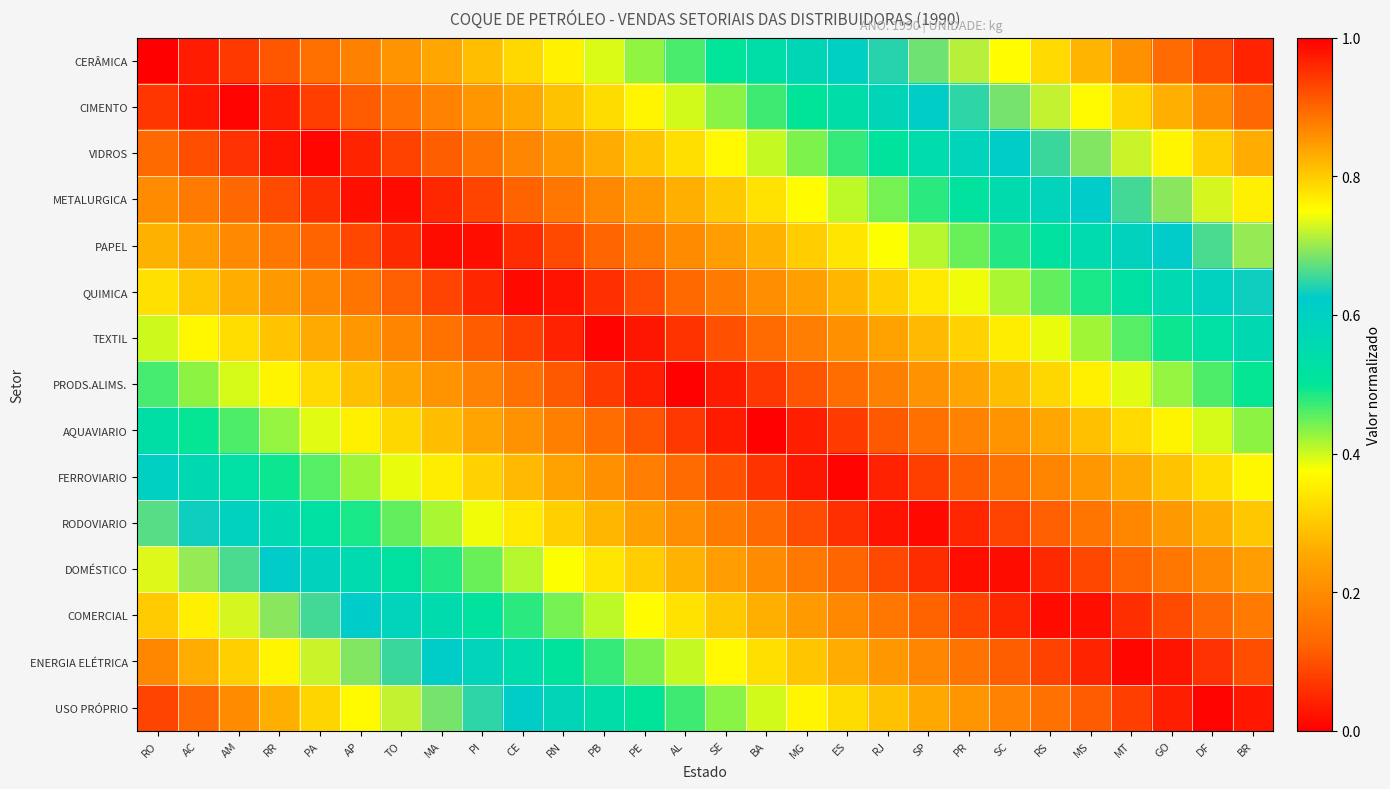

Reading left to right, extract all data points from this chart.

CERÂMICA: RO=0.0	AC=0.0	AM=0.1	RR=0.1	PA=0.1	AP=0.2	TO=0.2	MA=0.2	PI=0.3	CE=0.3	RN=0.4	PB=0.4	PE=0.4	AL=0.5	SE=0.5	BA=0.5	MG=0.6	ES=0.6	RJ=0.6	SP=0.7	PR=0.7	SC=0.8	RS=0.8	MS=0.8	MT=0.9	GO=0.9	DF=0.9	BR=1.0
CIMENTO: RO=0.1	AC=0.0	AM=0.0	RR=0.0	PA=0.1	AP=0.1	TO=0.1	MA=0.2	PI=0.2	CE=0.3	RN=0.3	PB=0.3	PE=0.4	AL=0.4	SE=0.4	BA=0.5	MG=0.5	ES=0.5	RJ=0.6	SP=0.6	PR=0.6	SC=0.7	RS=0.7	MS=0.8	MT=0.8	GO=0.8	DF=0.9	BR=0.9
VIDROS: RO=0.1	AC=0.1	AM=0.1	RR=0.0	PA=0.0	AP=0.0	TO=0.1	MA=0.1	PI=0.2	CE=0.2	RN=0.2	PB=0.3	PE=0.3	AL=0.3	SE=0.4	BA=0.4	MG=0.4	ES=0.5	RJ=0.5	SP=0.5	PR=0.6	SC=0.6	RS=0.7	MS=0.7	MT=0.7	GO=0.8	DF=0.8	BR=0.8
METALURGICA: RO=0.2	AC=0.2	AM=0.1	RR=0.1	PA=0.1	AP=0.0	TO=0.0	MA=0.0	PI=0.1	CE=0.1	RN=0.2	PB=0.2	PE=0.2	AL=0.3	SE=0.3	BA=0.3	MG=0.4	ES=0.4	RJ=0.4	SP=0.5	PR=0.5	SC=0.6	RS=0.6	MS=0.6	MT=0.7	GO=0.7	DF=0.7	BR=0.8
PAPEL: RO=0.3	AC=0.2	AM=0.2	RR=0.2	PA=0.1	AP=0.1	TO=0.1	MA=0.0	PI=0.0	CE=0.1	RN=0.1	PB=0.1	PE=0.2	AL=0.2	SE=0.2	BA=0.3	MG=0.3	ES=0.3	RJ=0.4	SP=0.4	PR=0.4	SC=0.5	RS=0.5	MS=0.6	MT=0.6	GO=0.6	DF=0.7	BR=0.7
QUIMICA: RO=0.3	AC=0.3	AM=0.3	RR=0.2	PA=0.2	AP=0.2	TO=0.1	MA=0.1	PI=0.0	CE=0.0	RN=0.0	PB=0.1	PE=0.1	AL=0.1	SE=0.2	BA=0.2	MG=0.2	ES=0.3	RJ=0.3	SP=0.3	PR=0.4	SC=0.4	RS=0.5	MS=0.5	MT=0.5	GO=0.6	DF=0.6	BR=0.6
TEXTIL: RO=0.4	AC=0.4	AM=0.3	RR=0.3	PA=0.3	AP=0.2	TO=0.2	MA=0.2	PI=0.1	CE=0.1	RN=0.0	PB=0.0	PE=0.0	AL=0.1	SE=0.1	BA=0.1	MG=0.2	ES=0.2	RJ=0.2	SP=0.3	PR=0.3	SC=0.3	RS=0.4	MS=0.4	MT=0.5	GO=0.5	DF=0.5	BR=0.6
PRODS.ALIMS.: RO=0.5	AC=0.4	AM=0.4	RR=0.4	PA=0.3	AP=0.3	TO=0.3	MA=0.2	PI=0.2	CE=0.1	RN=0.1	PB=0.1	PE=0.0	AL=0.0	SE=0.0	BA=0.1	MG=0.1	ES=0.1	RJ=0.2	SP=0.2	PR=0.2	SC=0.3	RS=0.3	MS=0.4	MT=0.4	GO=0.4	DF=0.5	BR=0.5
AQUAVIARIO: RO=0.5	AC=0.5	AM=0.5	RR=0.4	PA=0.4	AP=0.4	TO=0.3	MA=0.3	PI=0.2	CE=0.2	RN=0.2	PB=0.1	PE=0.1	AL=0.1	SE=0.0	BA=0.0	MG=0.0	ES=0.1	RJ=0.1	SP=0.1	PR=0.2	SC=0.2	RS=0.3	MS=0.3	MT=0.3	GO=0.4	DF=0.4	BR=0.4
FERROVIARIO: RO=0.6	AC=0.6	AM=0.5	RR=0.5	PA=0.5	AP=0.4	TO=0.4	MA=0.3	PI=0.3	CE=0.3	RN=0.2	PB=0.2	PE=0.2	AL=0.1	SE=0.1	BA=0.1	MG=0.0	ES=0.0	RJ=0.0	SP=0.1	PR=0.1	SC=0.2	RS=0.2	MS=0.2	MT=0.3	GO=0.3	DF=0.3	BR=0.4
RODOVIARIO: RO=0.7	AC=0.6	AM=0.6	RR=0.6	PA=0.5	AP=0.5	TO=0.5	MA=0.4	PI=0.4	CE=0.3	RN=0.3	PB=0.3	PE=0.2	AL=0.2	SE=0.2	BA=0.1	MG=0.1	ES=0.1	RJ=0.0	SP=0.0	PR=0.0	SC=0.1	RS=0.1	MS=0.2	MT=0.2	GO=0.2	DF=0.3	BR=0.3
DOMÉSTICO: RO=0.7	AC=0.7	AM=0.7	RR=0.6	PA=0.6	AP=0.6	TO=0.5	MA=0.5	PI=0.4	CE=0.4	RN=0.4	PB=0.3	PE=0.3	AL=0.3	SE=0.2	BA=0.2	MG=0.2	ES=0.1	RJ=0.1	SP=0.1	PR=0.0	SC=0.0	RS=0.1	MS=0.1	MT=0.1	GO=0.2	DF=0.2	BR=0.2
COMERCIAL: RO=0.8	AC=0.8	AM=0.7	RR=0.7	PA=0.7	AP=0.6	TO=0.6	MA=0.6	PI=0.5	CE=0.5	RN=0.4	PB=0.4	PE=0.4	AL=0.3	SE=0.3	BA=0.3	MG=0.2	ES=0.2	RJ=0.2	SP=0.1	PR=0.1	SC=0.1	RS=0.0	MS=0.0	MT=0.1	GO=0.1	DF=0.1	BR=0.2
ENERGIA ELÉTRICA: RO=0.9	AC=0.8	AM=0.8	RR=0.8	PA=0.7	AP=0.7	TO=0.7	MA=0.6	PI=0.6	CE=0.5	RN=0.5	PB=0.5	PE=0.4	AL=0.4	SE=0.4	BA=0.3	MG=0.3	ES=0.3	RJ=0.2	SP=0.2	PR=0.2	SC=0.1	RS=0.1	MS=0.0	MT=0.0	GO=0.0	DF=0.1	BR=0.1
USO PRÓPRIO: RO=0.9	AC=0.9	AM=0.9	RR=0.8	PA=0.8	AP=0.8	TO=0.7	MA=0.7	PI=0.6	CE=0.6	RN=0.6	PB=0.5	PE=0.5	AL=0.5	SE=0.4	BA=0.4	MG=0.4	ES=0.3	RJ=0.3	SP=0.3	PR=0.2	SC=0.2	RS=0.1	MS=0.1	MT=0.1	GO=0.0	DF=0.0	BR=0.0